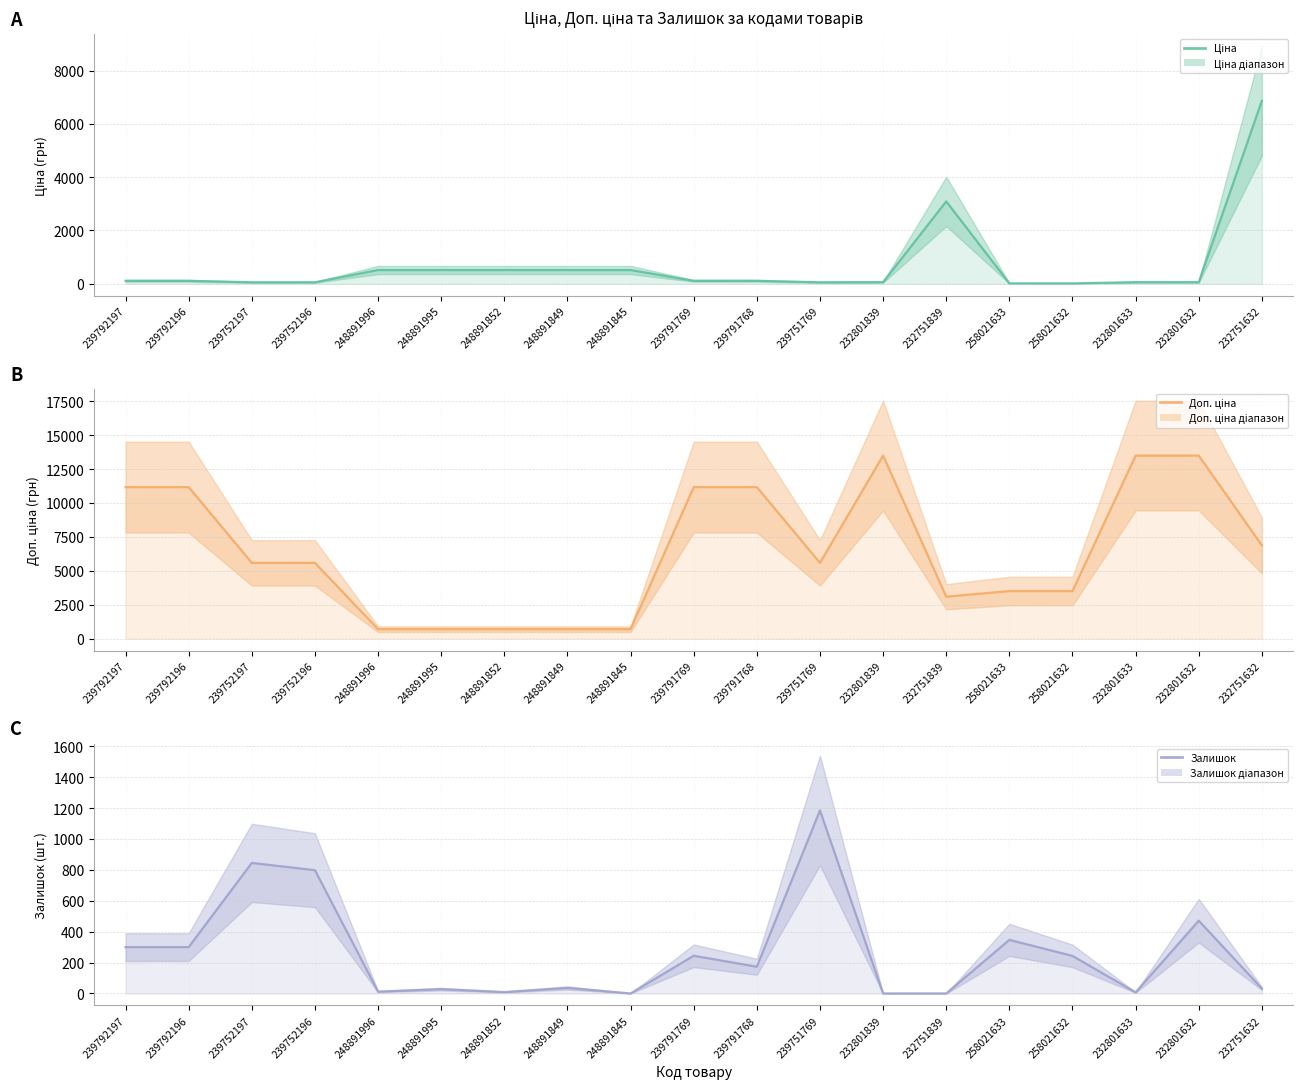

Reading left to right, what are all the values shown in this chart?

Ціна: 239792197=111.7	239792196=111.7	239752197=55.9	239752196=55.9	248891996=515.8	248891995=515.8	248891852=515.8	248891849=515.8	248891845=515.8	239791769=111.7	239791768=111.7	239751769=55.9	232801839=60.0	232751839=3091.2	258021633=15.6	258021632=15.6	232801633=60.0	232801632=60.0	232751632=6869.4
Доп. ціна: 239792197=11169.0	239792196=11169.0	239752197=5585.0	239752196=5585.0	248891996=699.0	248891995=699.0	248891852=699.0	248891849=699.0	248891845=699.0	239791769=11169.0	239791768=11169.0	239751769=5585.0	232801839=13493.2	232751839=3091.0	258021633=3506.0	258021632=3506.0	232801633=13493.2	232801632=13493.2	232751632=6869.4
Залишок: 239792197=300.0	239792196=300.0	239752197=845.0	239752196=798.0	248891996=12.0	248891995=28.0	248891852=9.0	248891849=36.0	248891845=0.0	239791769=244.0	239791768=173.0	239751769=1185.0	232801839=0.0	232751839=0.0	258021633=347.0	258021632=243.0	232801633=7.0	232801632=471.0	232751632=32.0